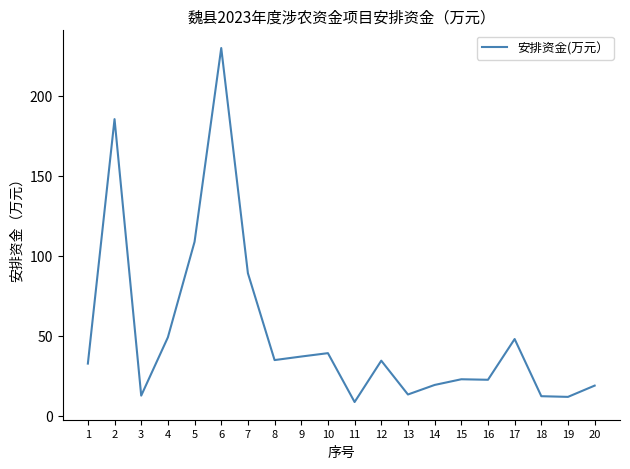

What is the ratio of the value at 2 to the value at 18?

15.3